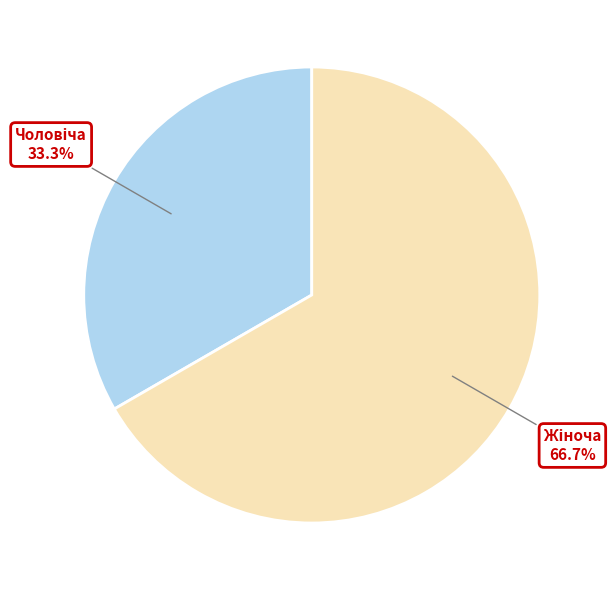

Is there any slice that represents more than half of the pie?

Yes